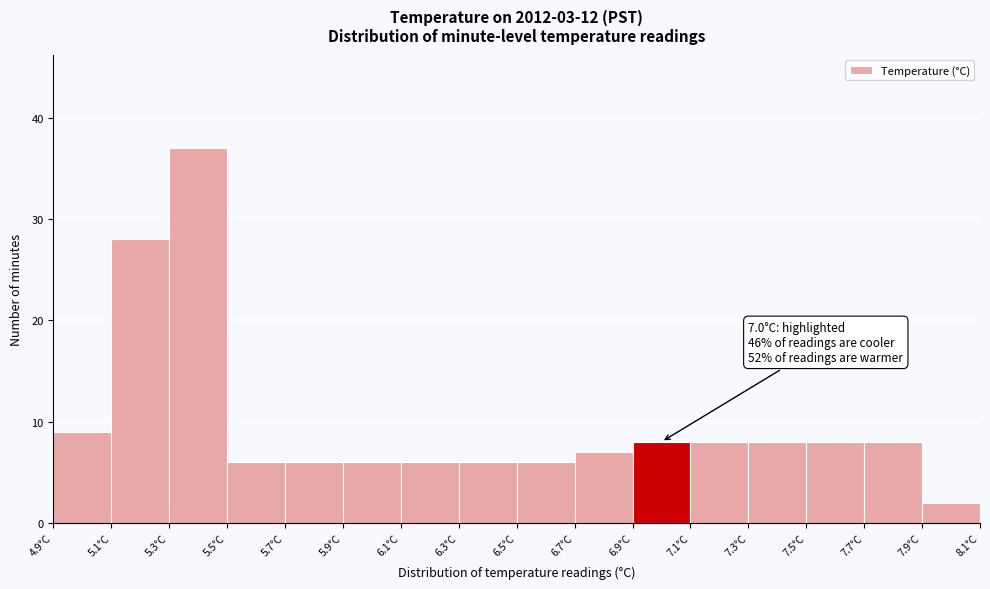

Which range on the x-axis has the tallest bar?

5.3 to 5.5